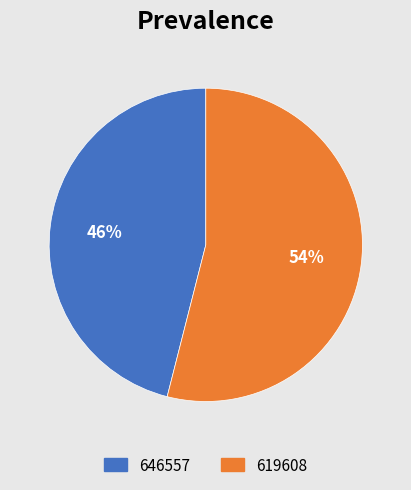

Which category has the smallest portion of the pie?

646557